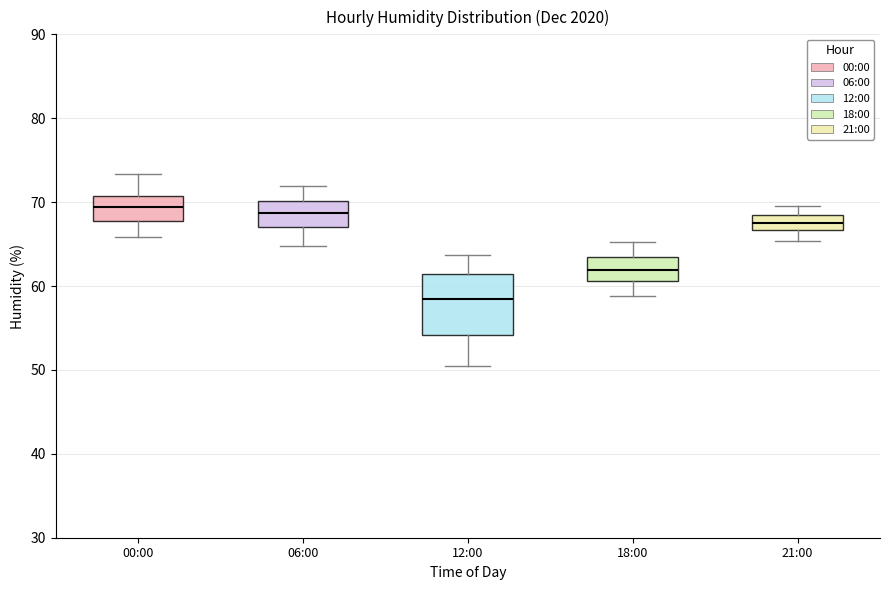

Comparing the boxes themselves (not the whiskers), which one is the tallest?

12:00